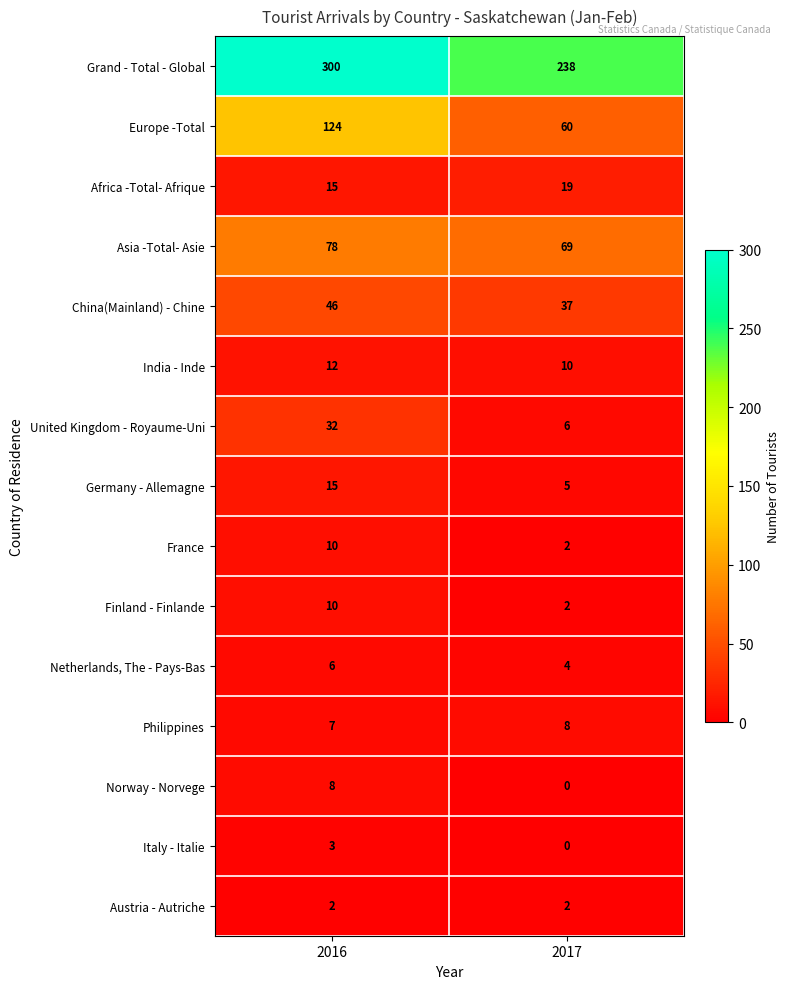

Is it true that Africa -Total- Afrique equals 20 at 2016?

False